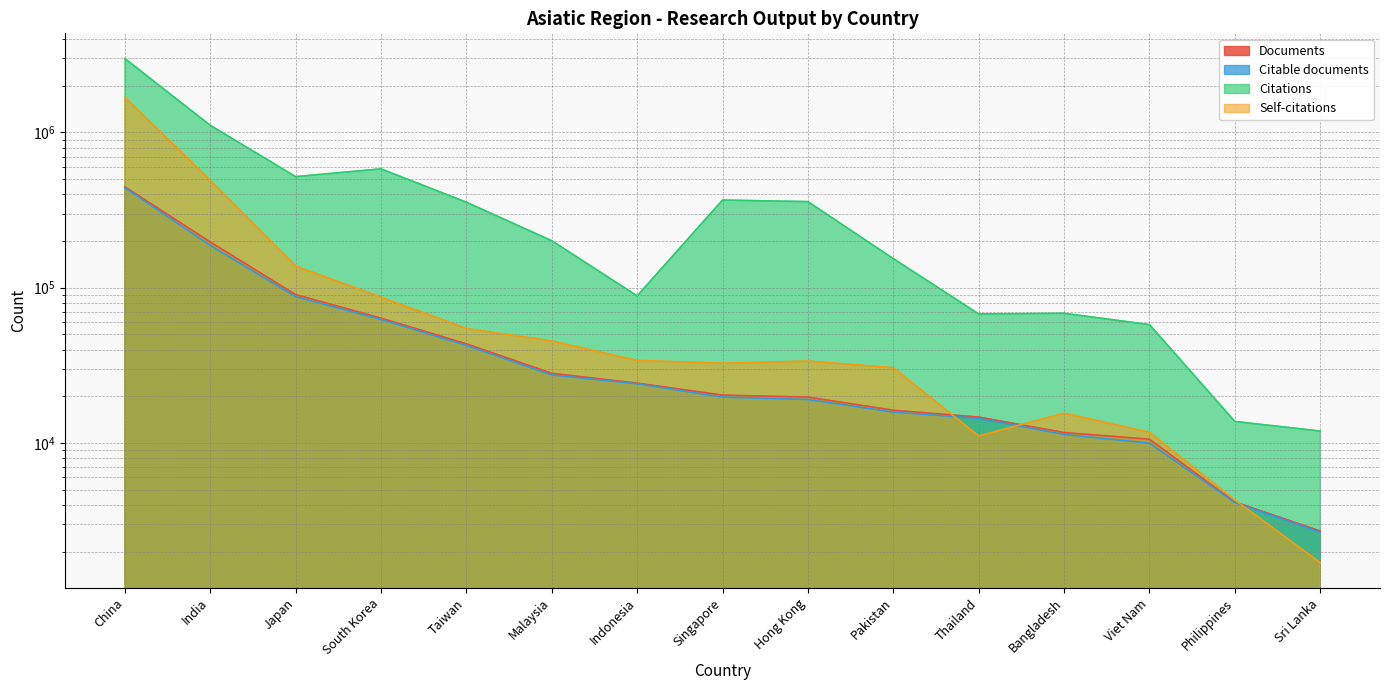

True or false: Citable documents and Documents cross at least once.

False